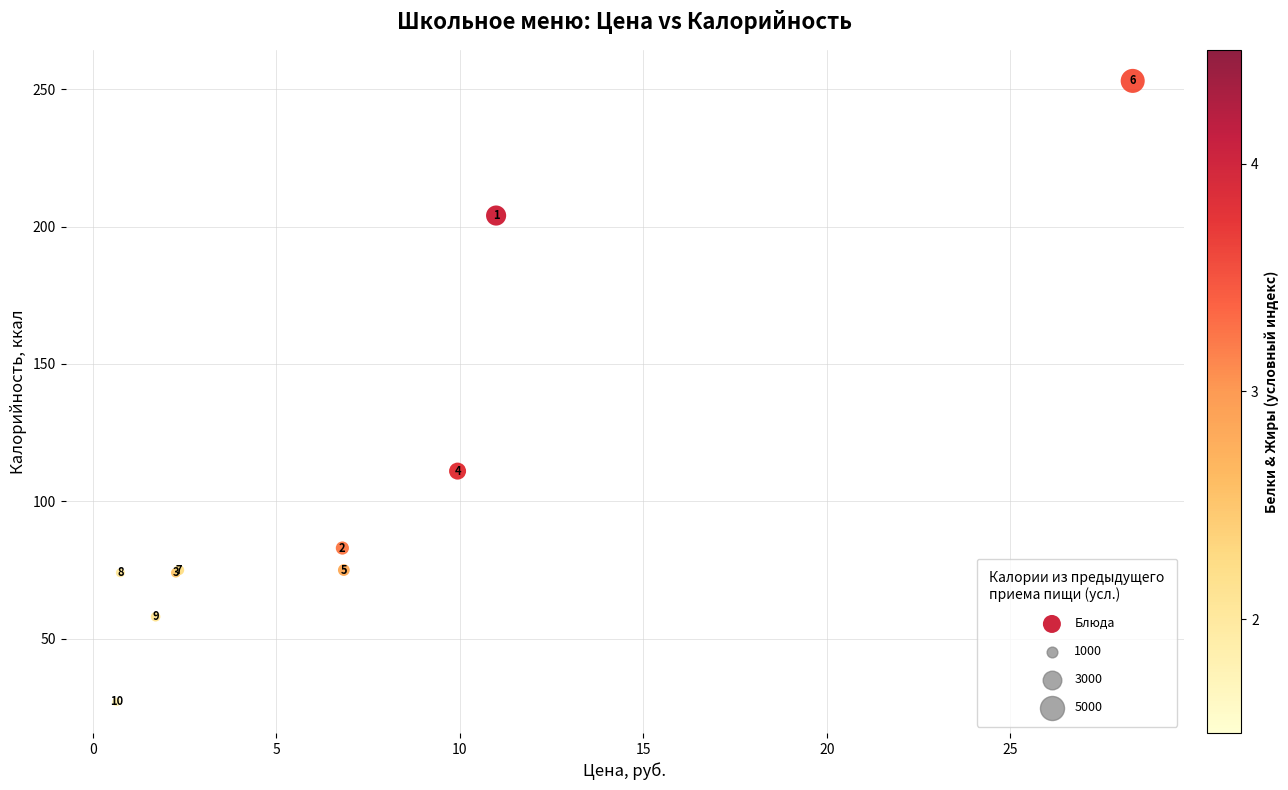

What Y value in the scatter plot is closest to 140?

111